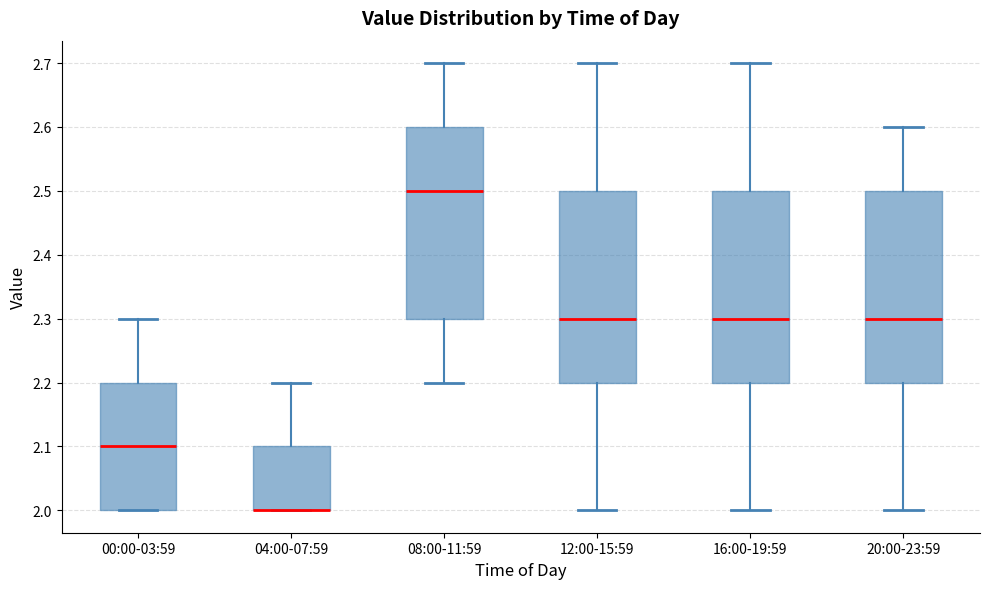

Reading left to right, read every box against the y-axis: the position of its median line, the range the box covers, and the ends of its whiskers. The values are not printed on the chart, so give them approximately, as read against the axis.

00:00-03:59: median 2.1, box 2.0 to 2.2, whiskers 2.0 to 2.3
04:00-07:59: median 2.0 (drawn on the box's lower edge), box 2.0 to 2.1, whiskers 2.0 to 2.2
08:00-11:59: median 2.5, box 2.3 to 2.6, whiskers 2.2 to 2.7
12:00-15:59: median 2.3, box 2.2 to 2.5, whiskers 2.0 to 2.7
16:00-19:59: median 2.3, box 2.2 to 2.5, whiskers 2.0 to 2.7
20:00-23:59: median 2.3, box 2.2 to 2.5, whiskers 2.0 to 2.6